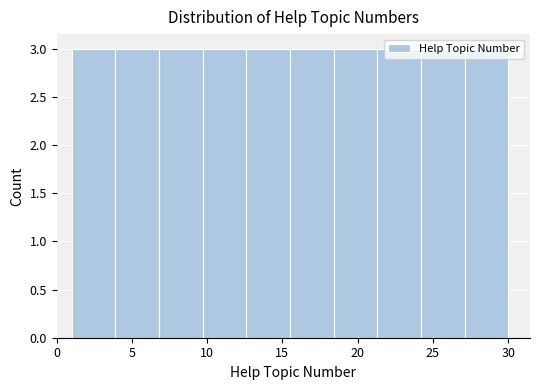

Reading left to right, list every bar in this chart as the range it spans on the x-axis followed by its height. Neither the bar edges nor the heights are printed on the chart, so give them approximately, as read against the axes.

1.0 to 3.9: 3
3.9 to 6.8: 3
6.8 to 9.7: 3
9.7 to 12.6: 3
12.6 to 15.5: 3
15.5 to 18.4: 3
18.4 to 21.3: 3
21.3 to 24.2: 3
24.2 to 27.1: 3
27.1 to 30.0: 3